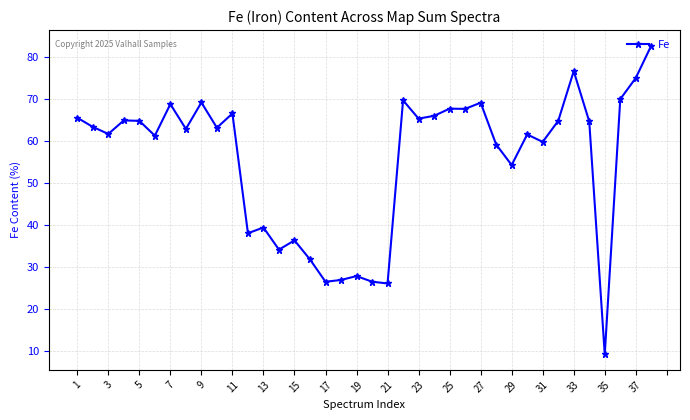

What is the difference between the maximum and second lowest values?

56.6